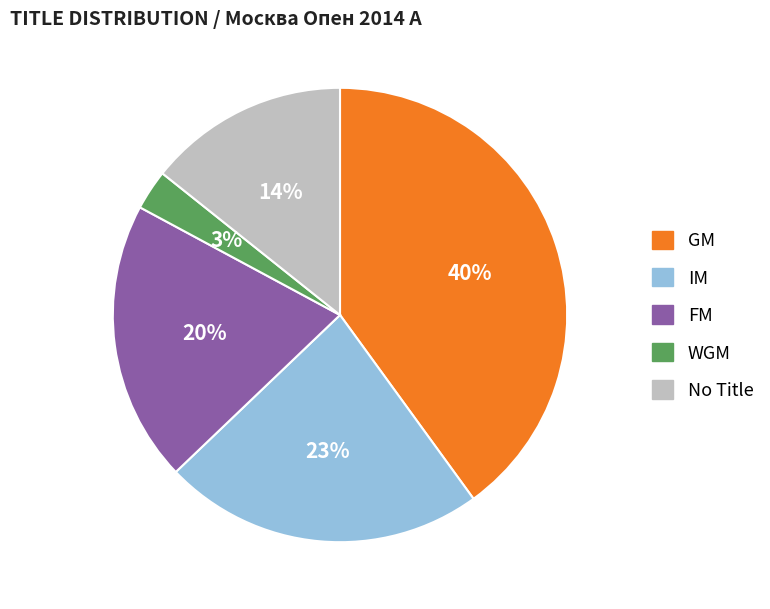

To the nearest percent, what is the difference between the largest and smallest slice percentages?

37%